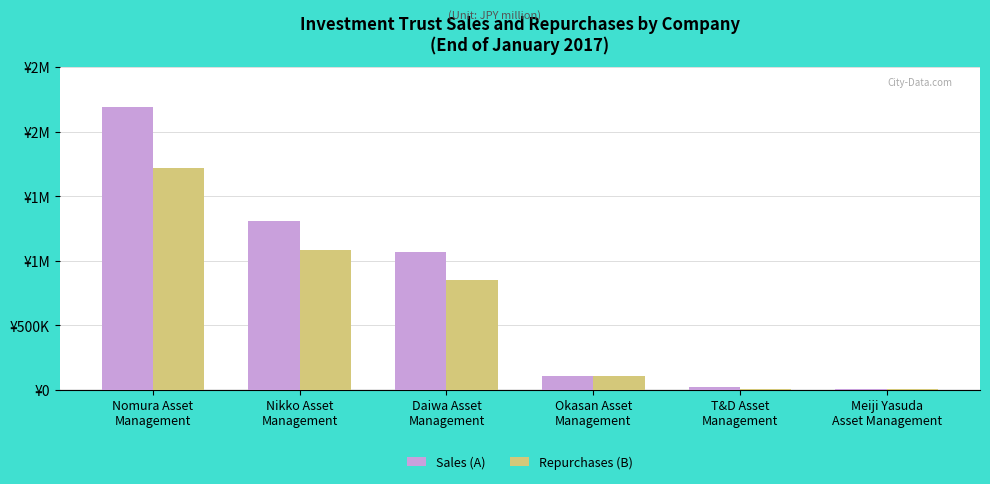

What is the difference between the maximum and minimum values in the Sales (A) series?

2190328